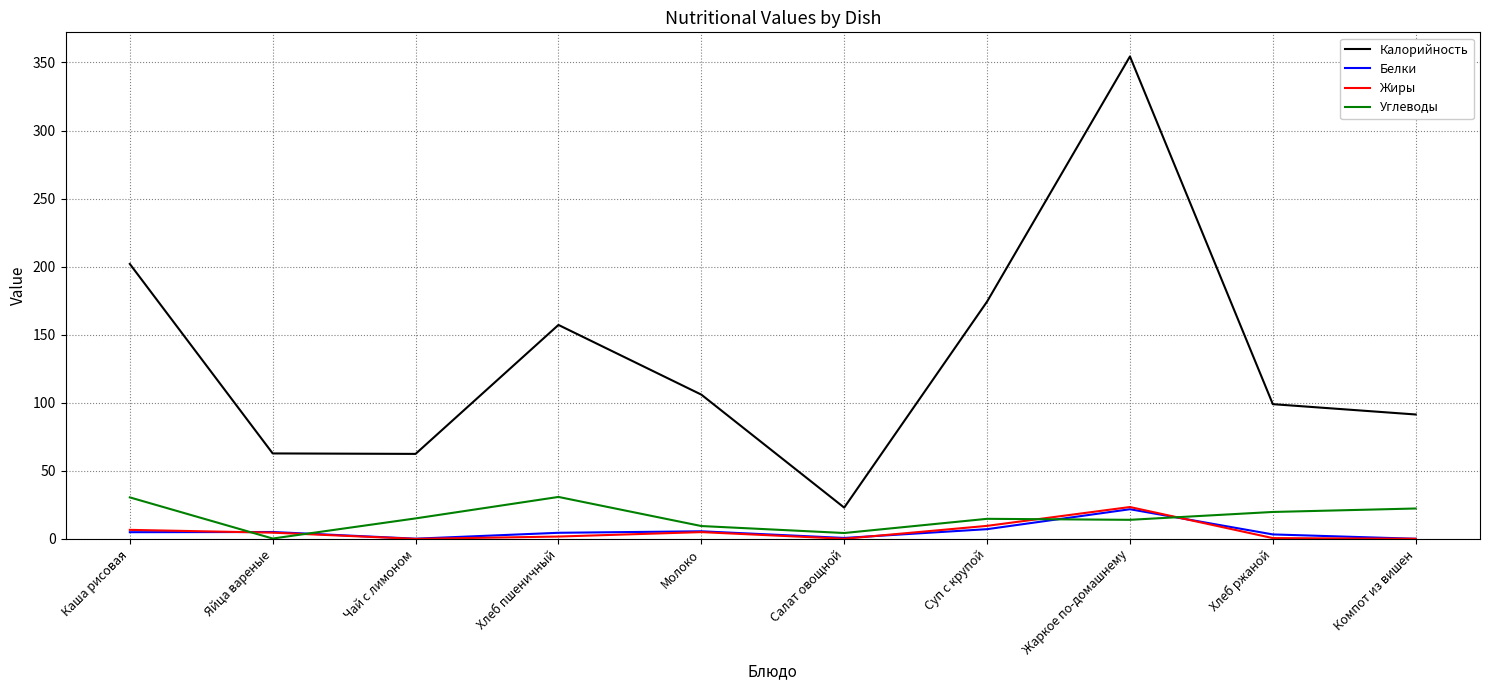

What is the average value of the Калорийность series?

133.3